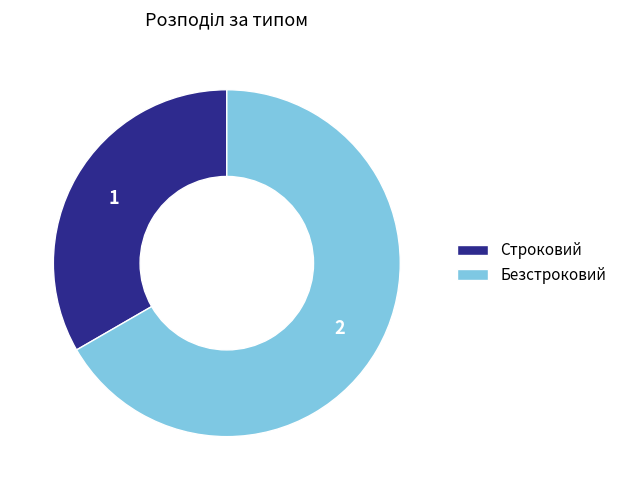

Does Строковий represent more than half of the total?

No